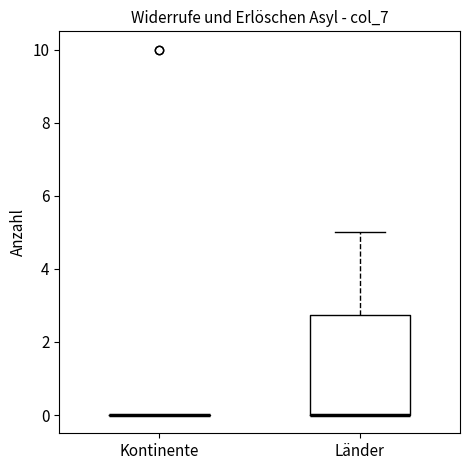

Reading left to right, transcribe this box plot: for each box, give where its median line is, the range the box spans, and where its two whiskers end, as read against the y-axis. The values are not printed on the chart, so give them approximately, as read against the axis.

Kontinente: box collapsed to a line at 0.0, whiskers 0.0 to 0.0
Länder: median 0.0 (drawn on the box's lower edge), box 0.0 to 2.8, whiskers 0.0 to 5.0